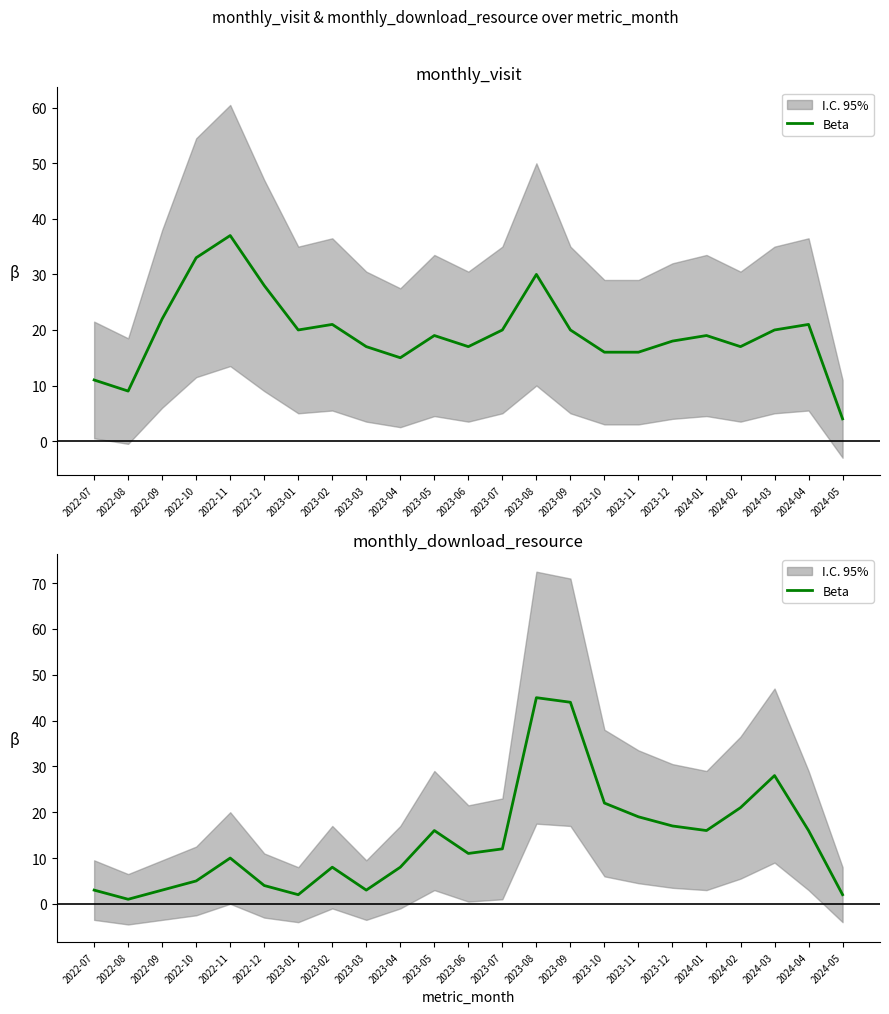

Does the chart have visible grid lines?

No